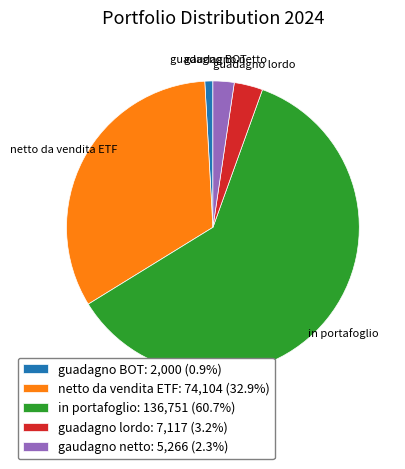

The guadagno lordo slice represents 3% of the pie. True or false?

True